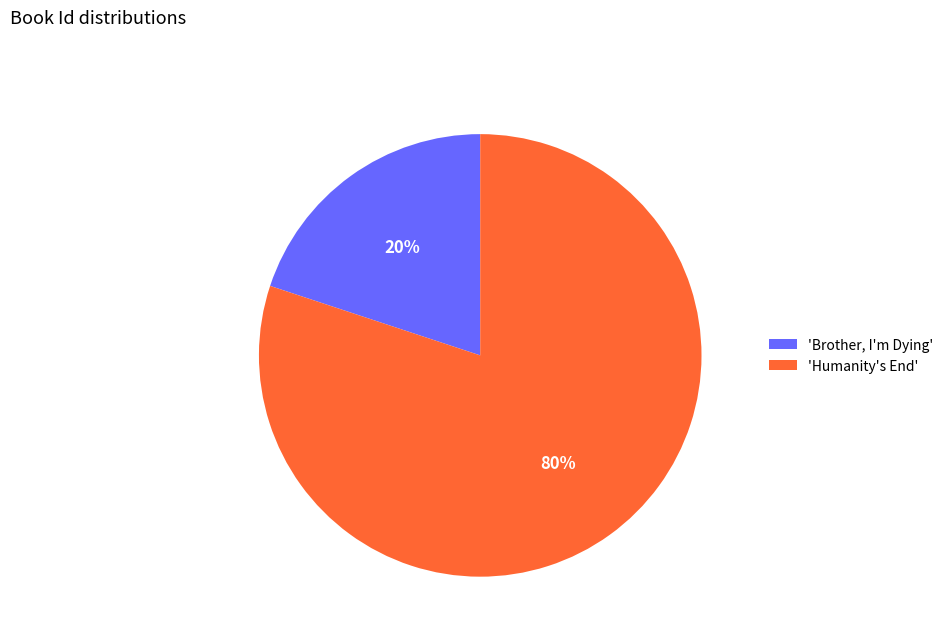

What is the majority slice?

'Humanity's End'